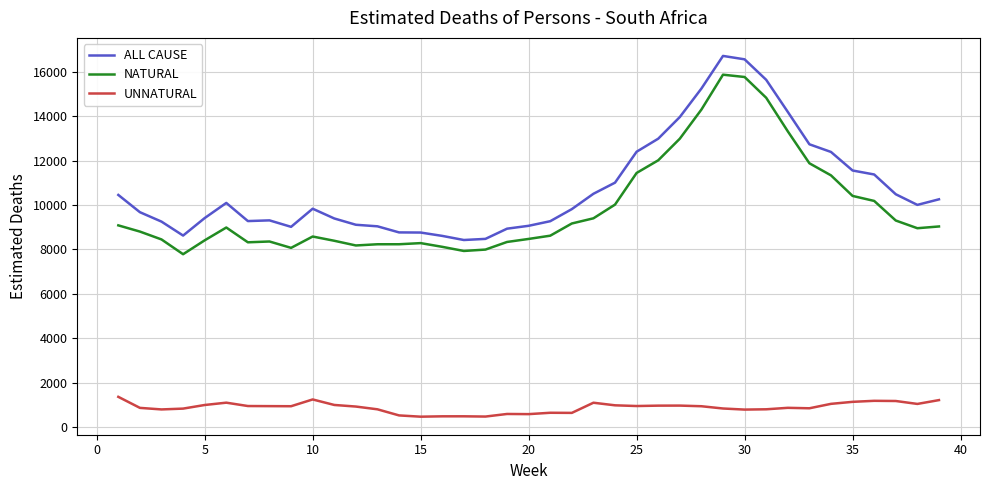

What is the maximum value for UNNATURAL?

1368.9